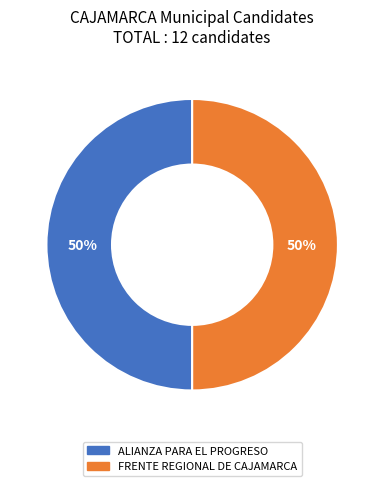

Is it true that ALIANZA PARA EL PROGRESO is 59% of the pie?

False